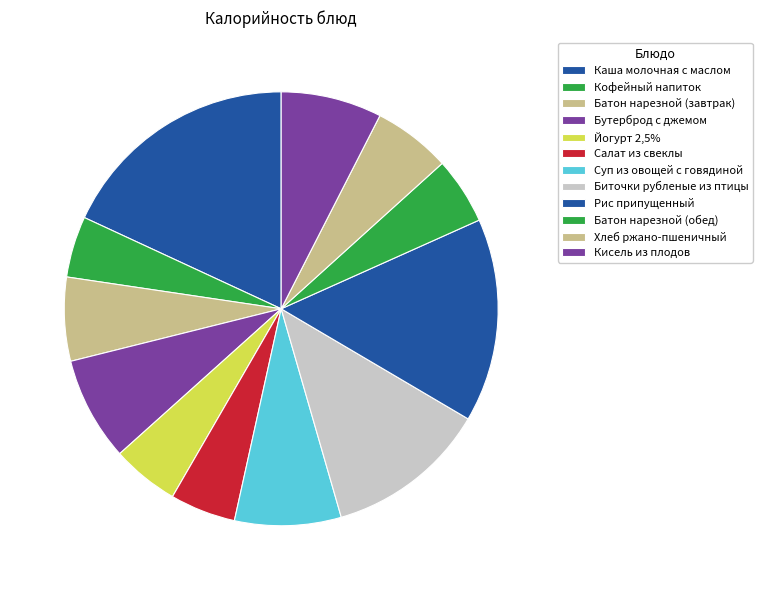

Rank the categories by value from highest to lowest.

Каша молочная с маслом, Рис припущенный, Биточки рубленые из птицы, Суп из овощей с говядиной, Бутерброд с джемом, Кисель из плодов, Батон нарезной (завтрак), Хлеб ржано-пшеничный, Йогурт 2,5%, Батон нарезной (обед), Салат из свеклы, Кофейный напиток